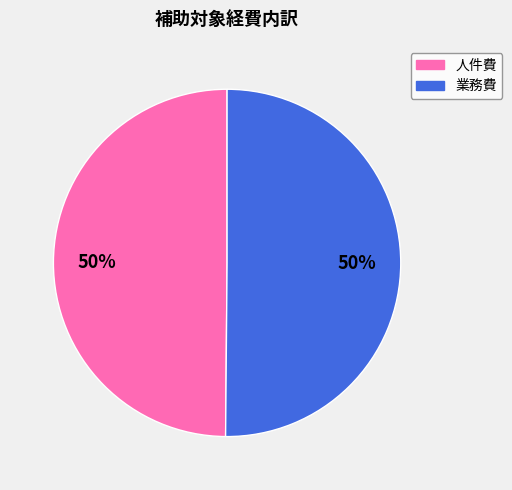

Approximately how many times larger is the value at 業務費 compared to 人件費?

1.0